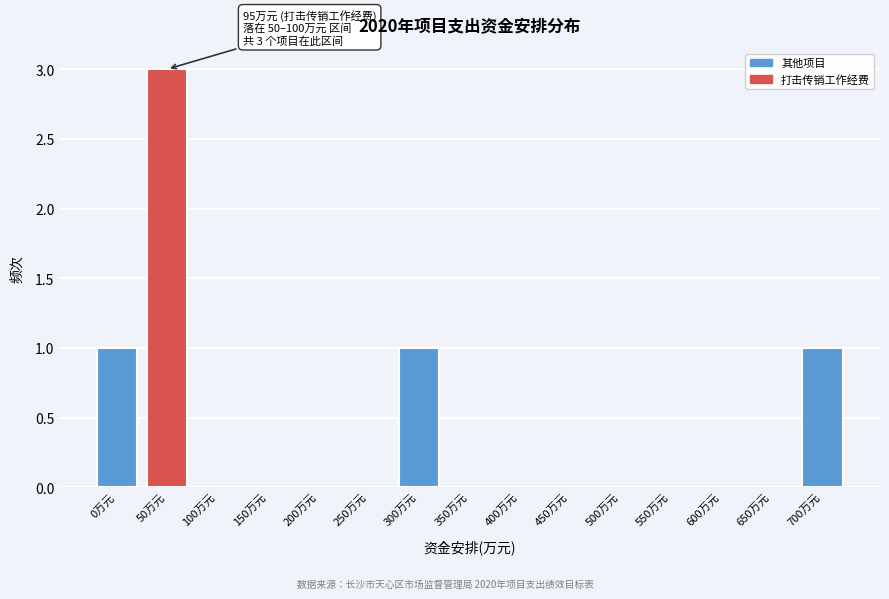

Reading left to right, list all the values displayed in this chart.

0万元=1	50万元=3	100万元=0	150万元=0	200万元=0	250万元=0	300万元=1	350万元=0	400万元=0	450万元=0	500万元=0	550万元=0	600万元=0	650万元=0	700万元=1